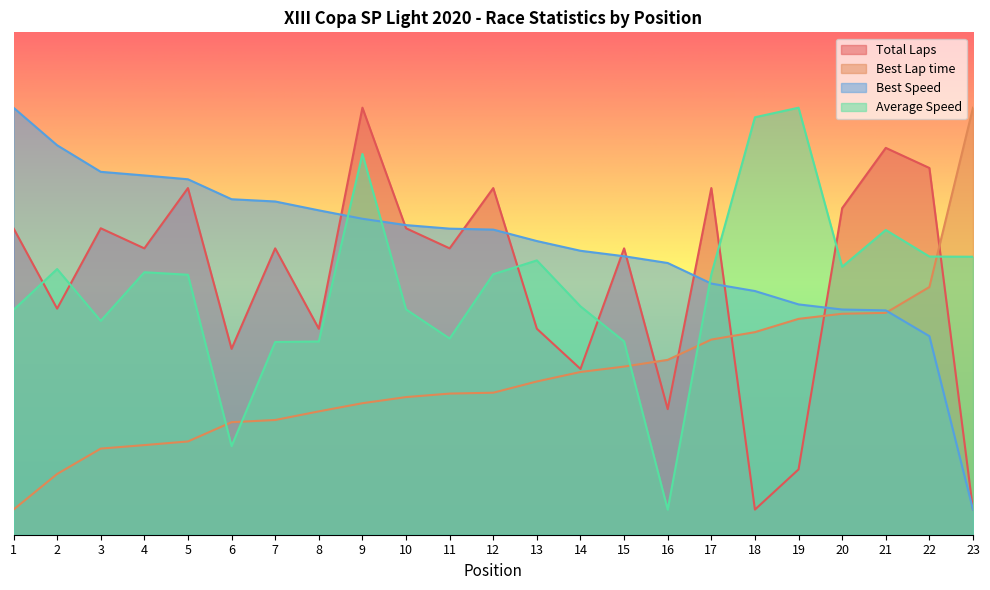

How many data points in Total Laps are less than 56?

9